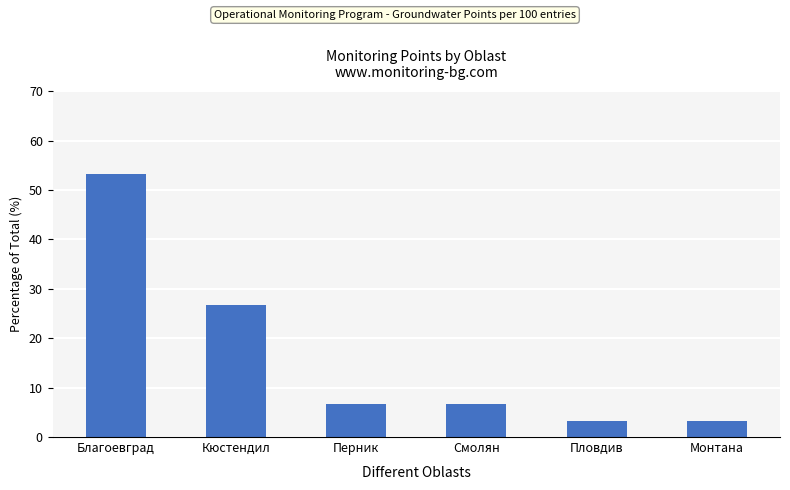

The value at Перник is 6.7. True or false?

True